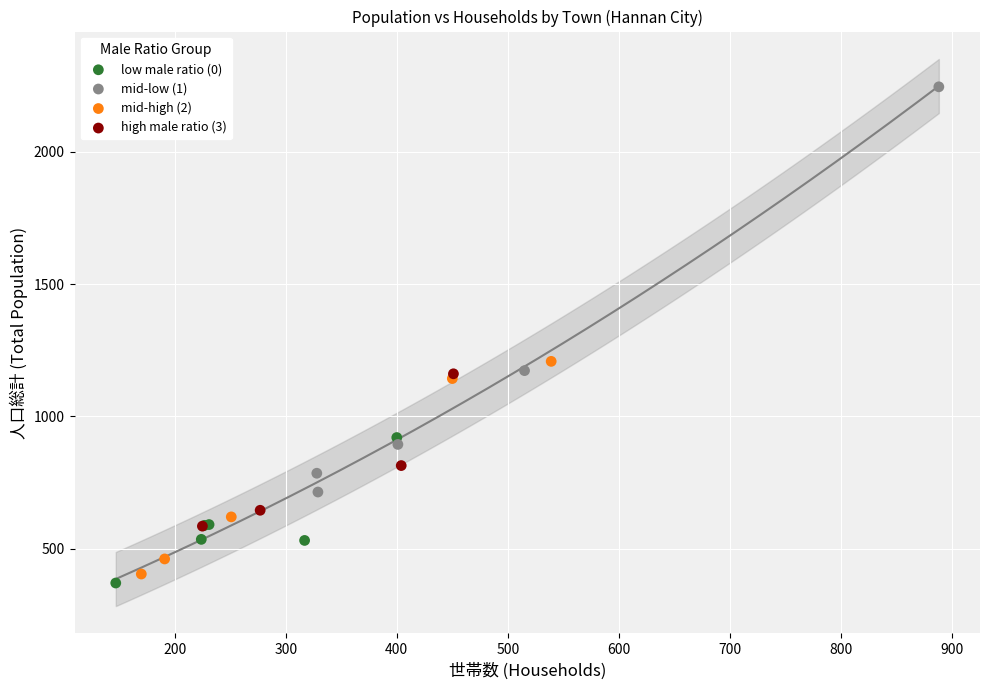

Which series contains the lowest Y value?

low male ratio (0)